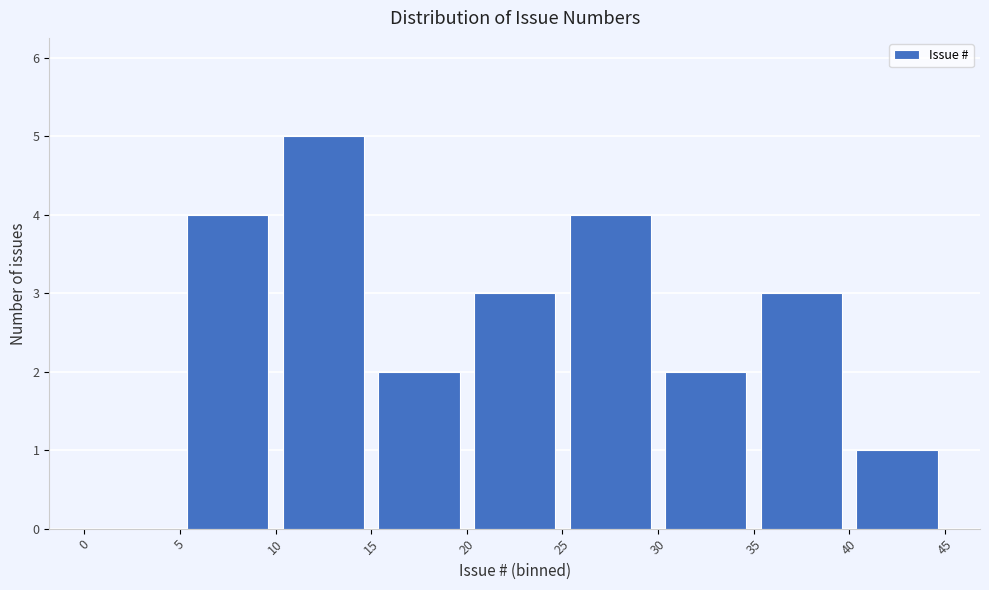

Over which range of the x-axis is the bar tallest?

10 to 15